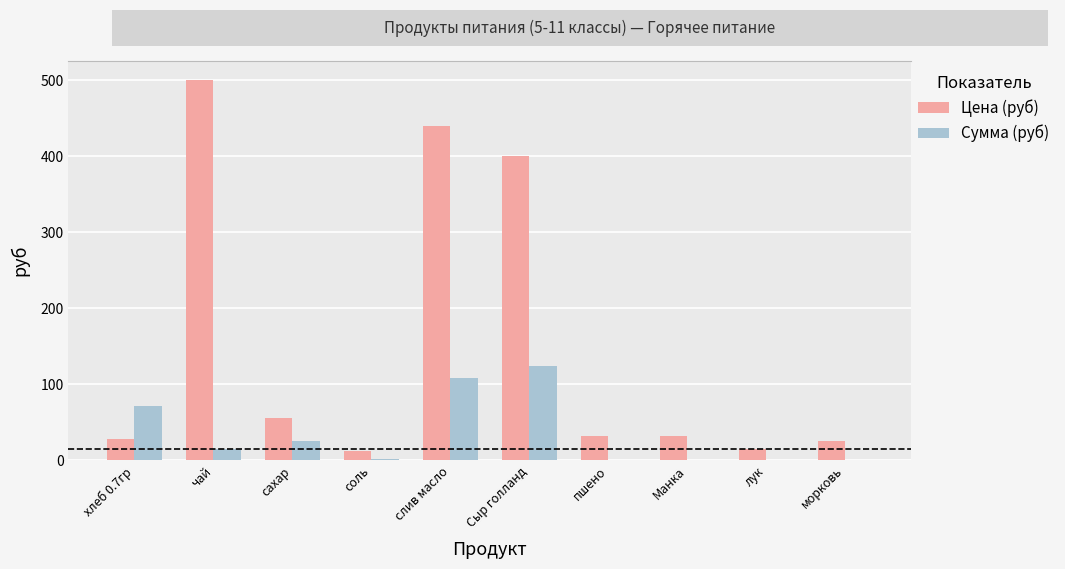

Which category has the highest value in the Сумма (руб) series?

Сыр голланд